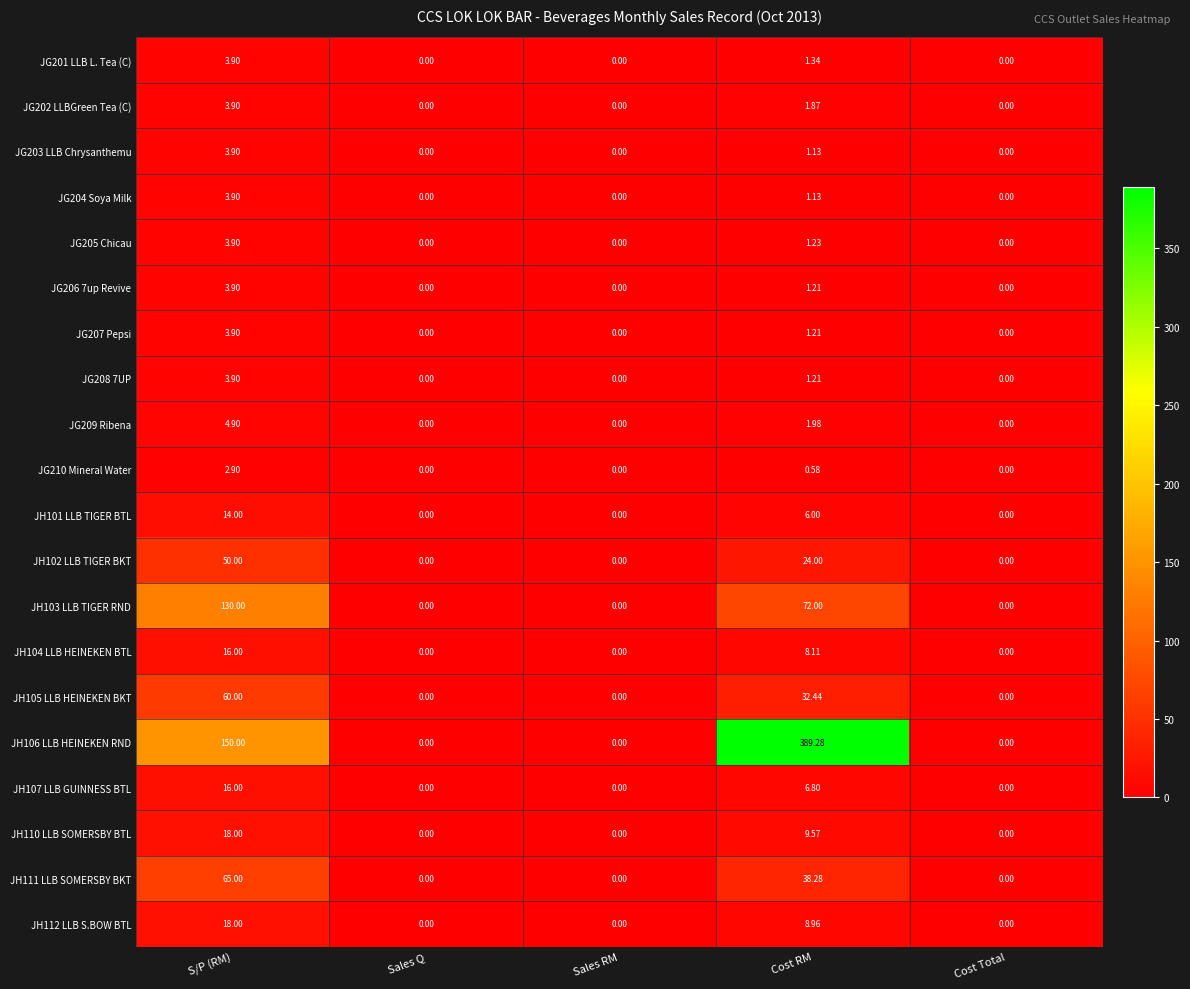

Which series has the widest spread of values?

JH106 LLB HEINEKEN RND